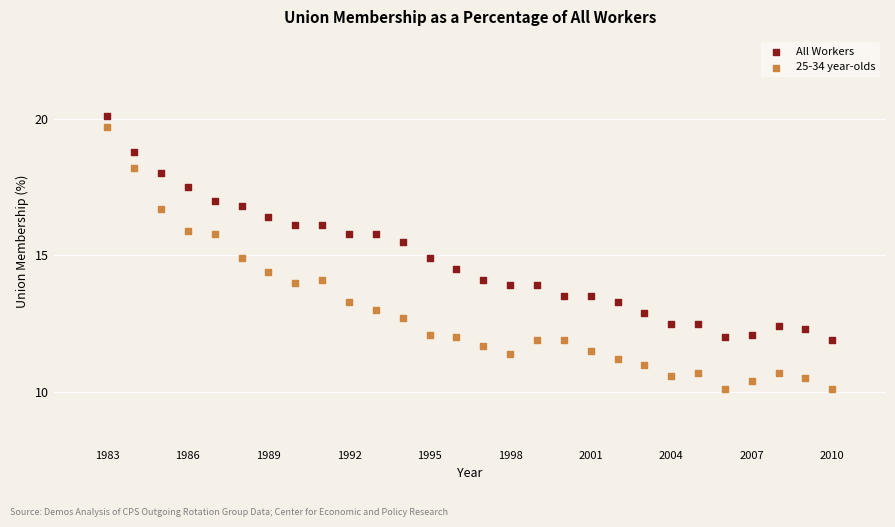

What is the X range (max minus min) for the scatter plot?

27.0